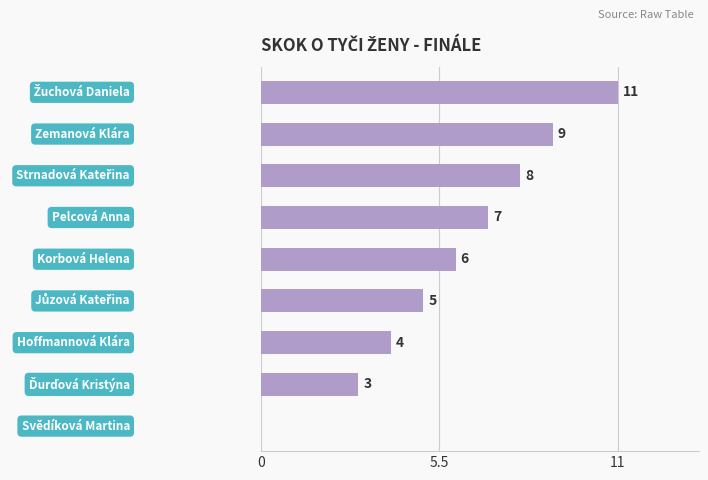

What is the greatest value displayed?

11